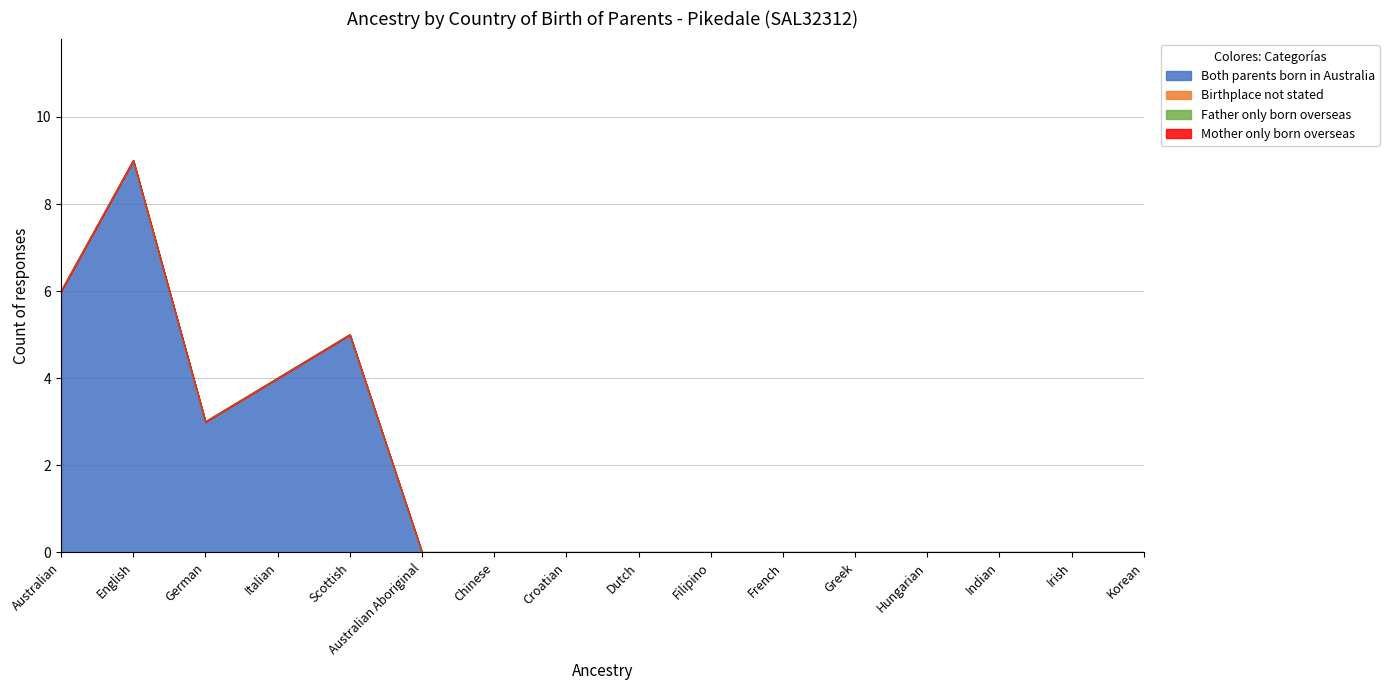

At which label is Birthplace not stated closest to 0?

Australian